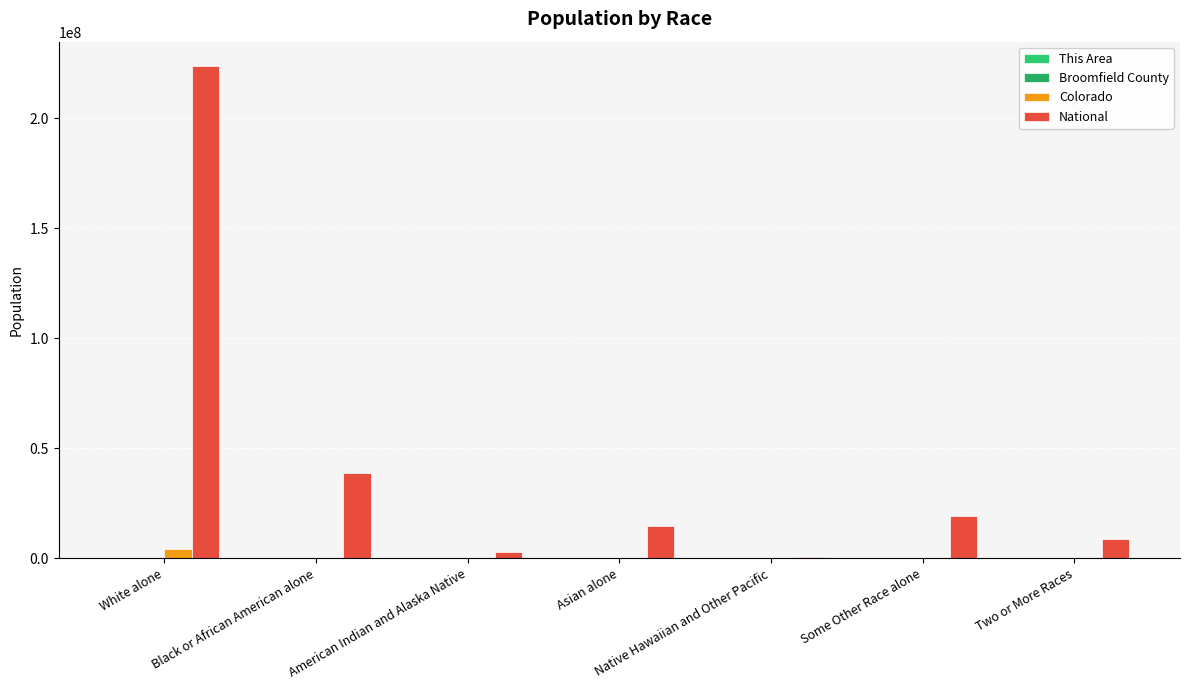

How many distinct data groups are displayed?

4